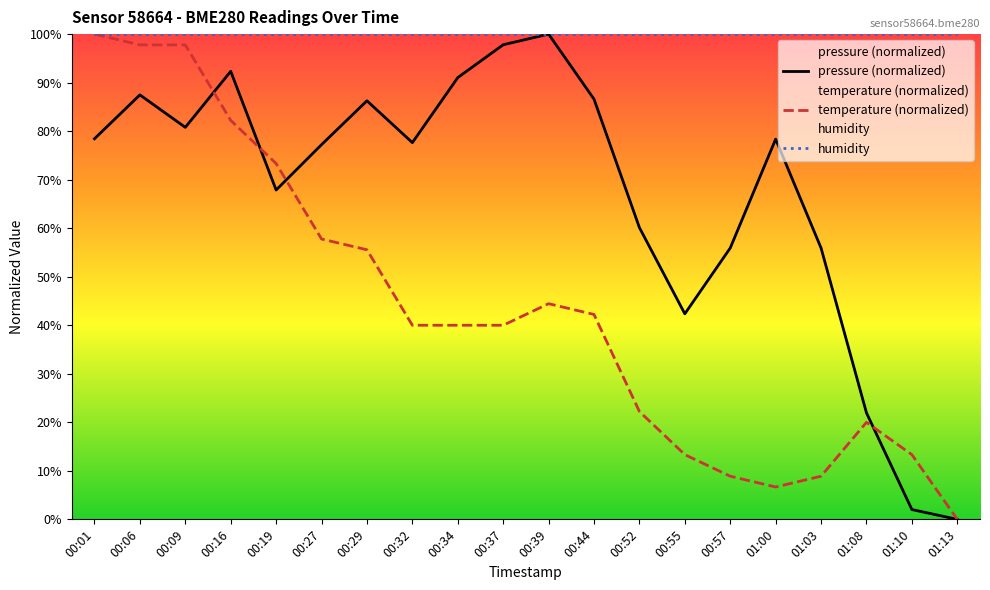

Which series has the widest spread of values?

pressure